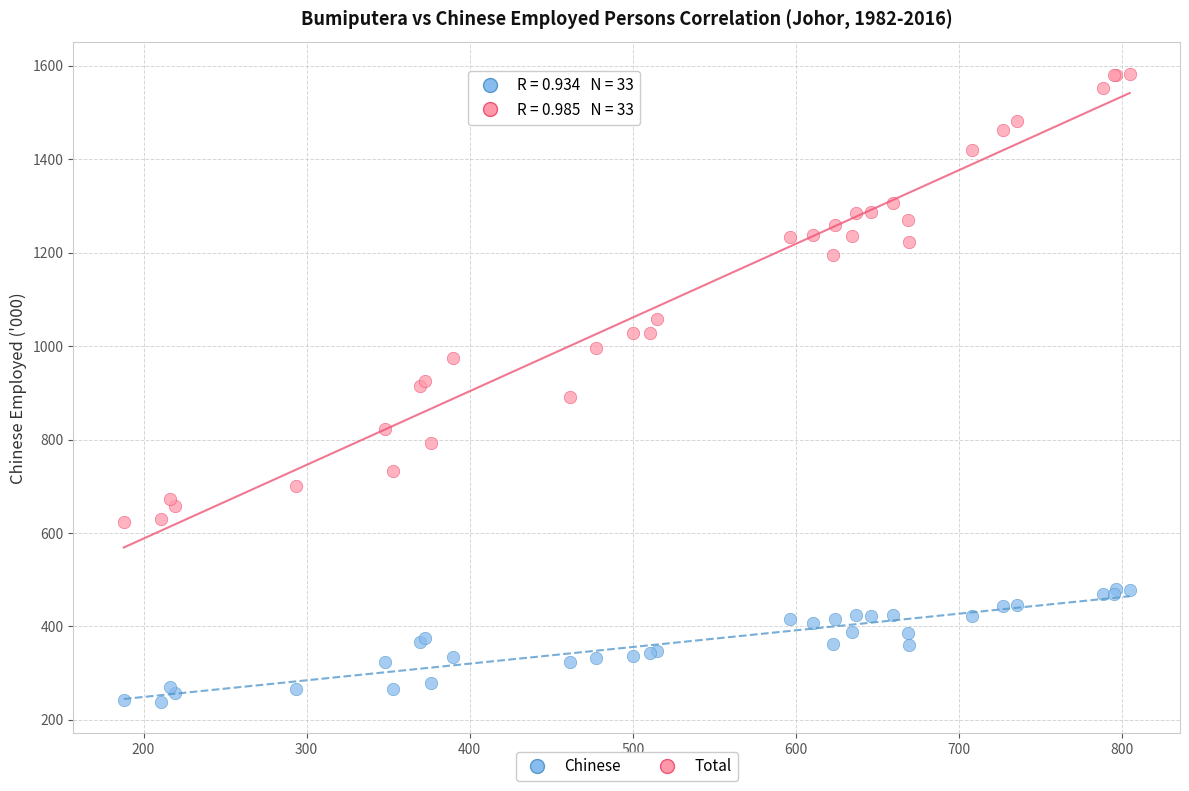

Which series reaches the maximum Y coordinate?

Total